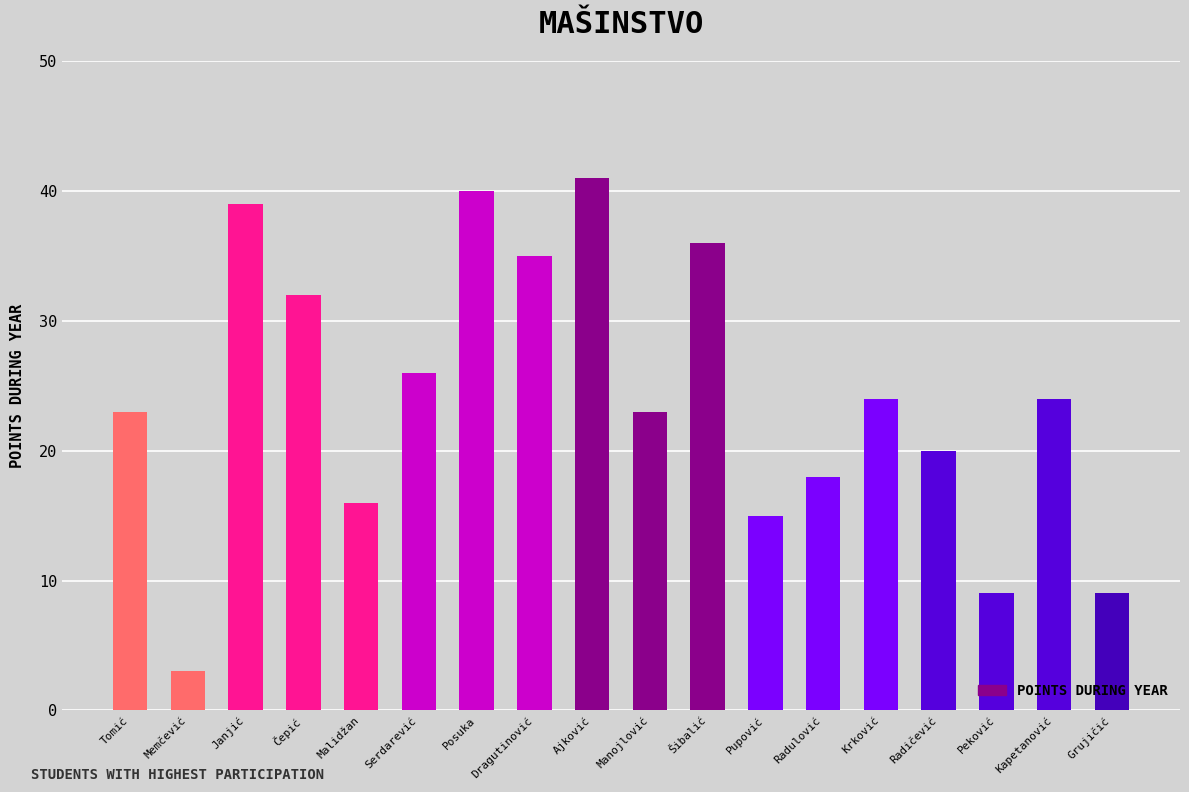

At which label does the data first exceed 24?

Janjić